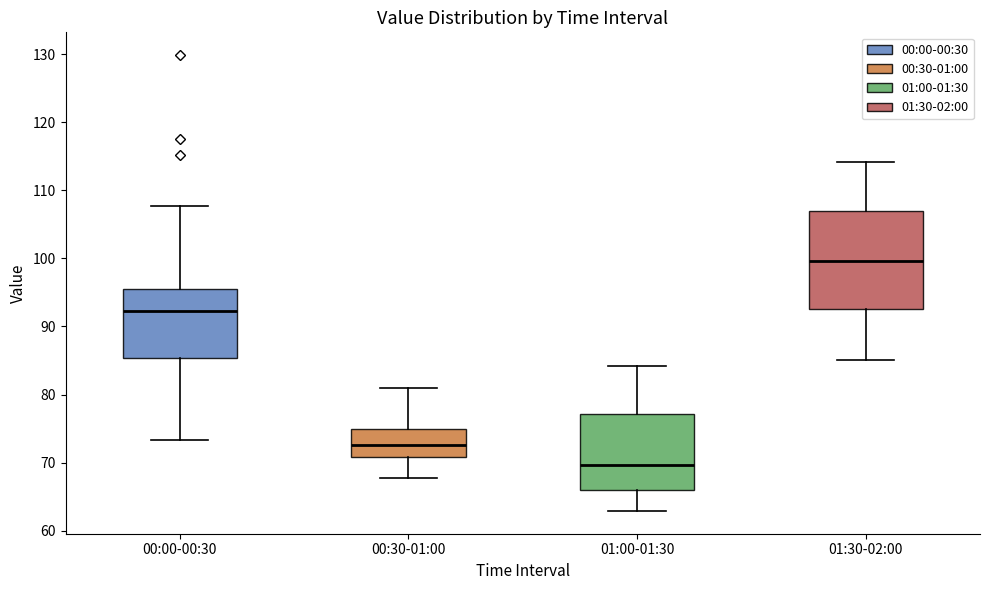

Reading left to right, read every box against the y-axis: the position of its median line, the range the box covers, and the ends of its whiskers. The values are not printed on the chart, so give them approximately, as read against the axis.

00:00-00:30: median 92, box 85 to 95, whiskers 73 to 108
00:30-01:00: median 73, box 71 to 75, whiskers 68 to 81
01:00-01:30: median 70, box 66 to 77, whiskers 63 to 84
01:30-02:00: median 100, box 93 to 107, whiskers 85 to 114